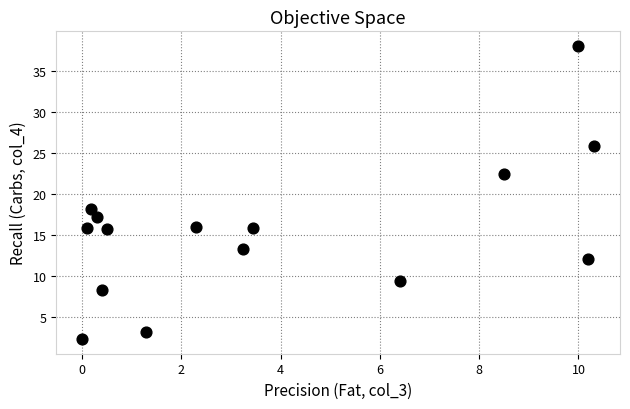

What Y value in the scatter plot is closest to 20?

18.2